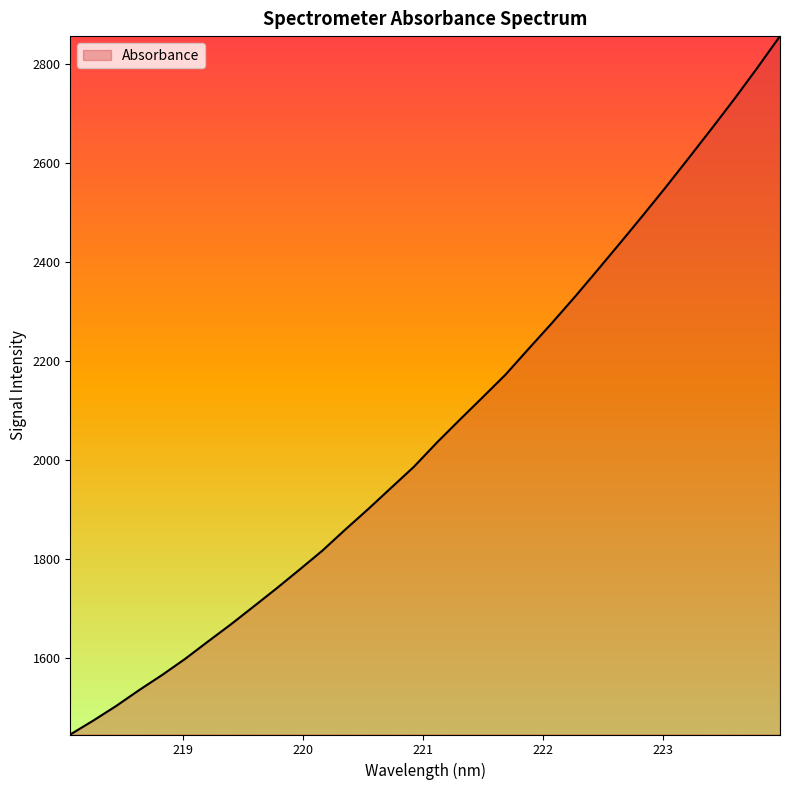

What is the minimum value shown in the chart?

1445.7